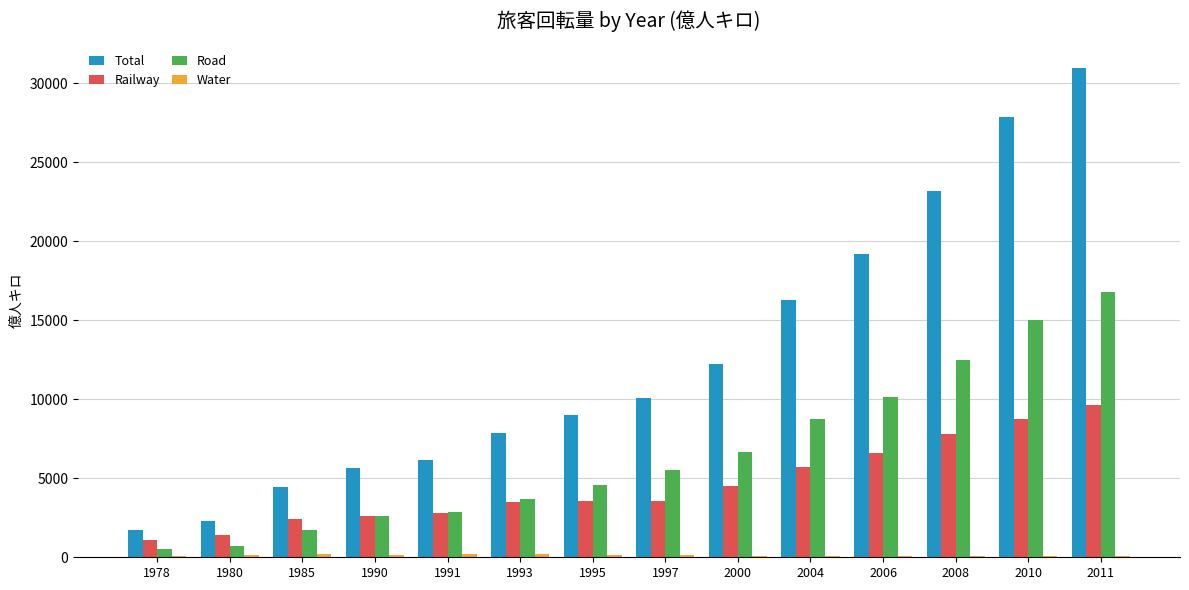

Does the chart contain stacked bars?

No